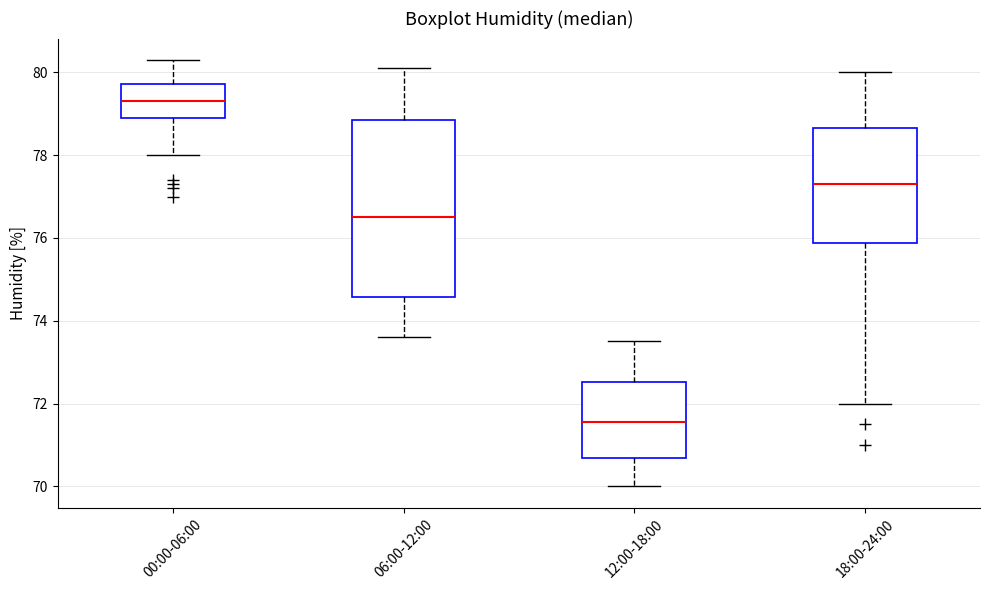

Where does the lower whisker of the box for 06:00-12:00 end on the y-axis? The values are not printed on the chart, so give them approximately, as read against the axis.

73.6